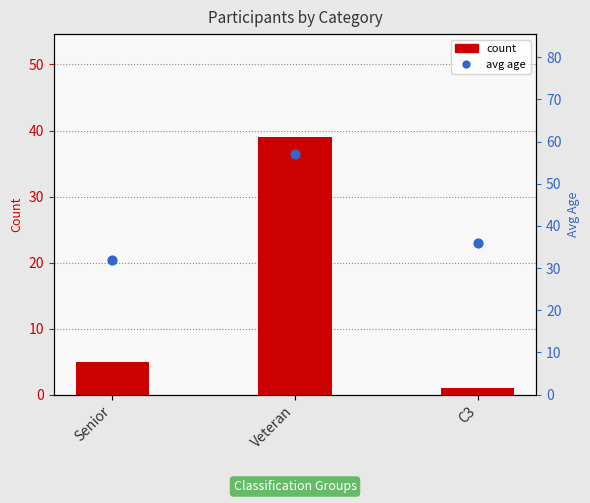

At which category is the sum across all series the highest?

Veteran